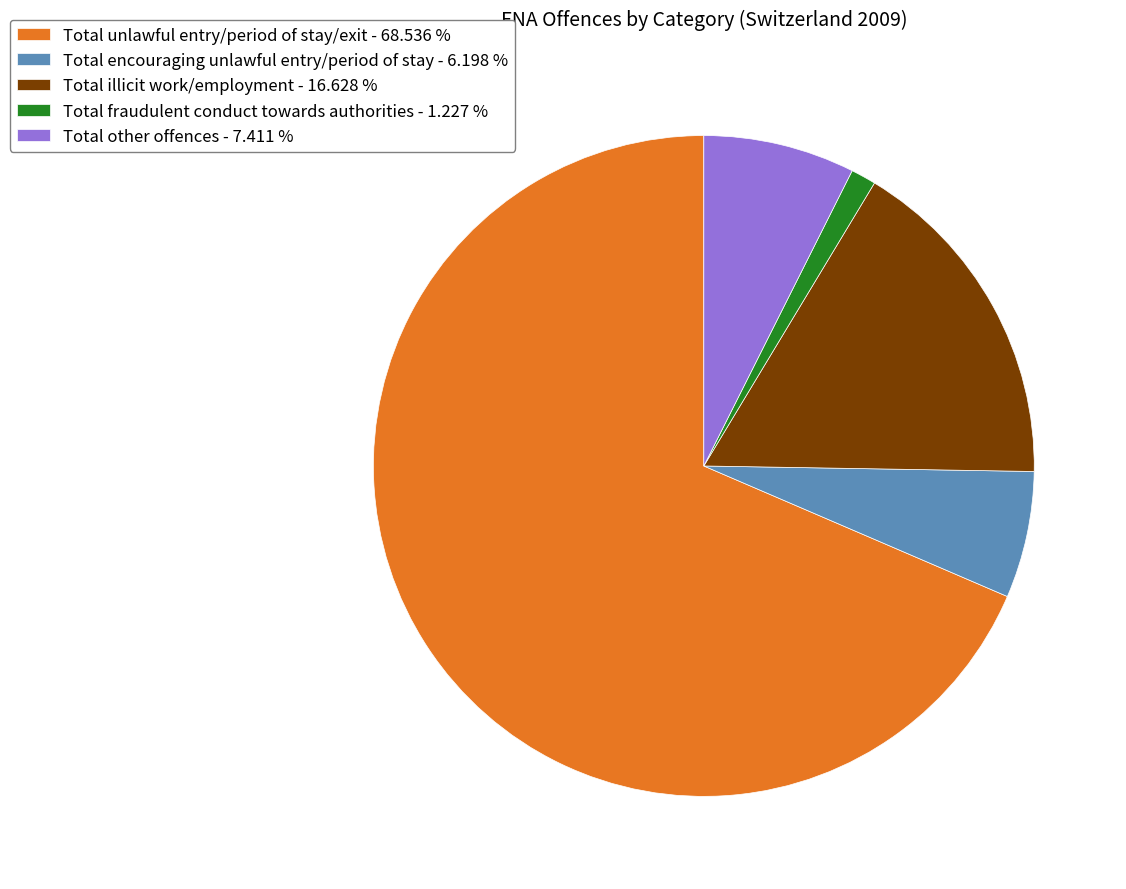

How many segments does this pie chart have?

5